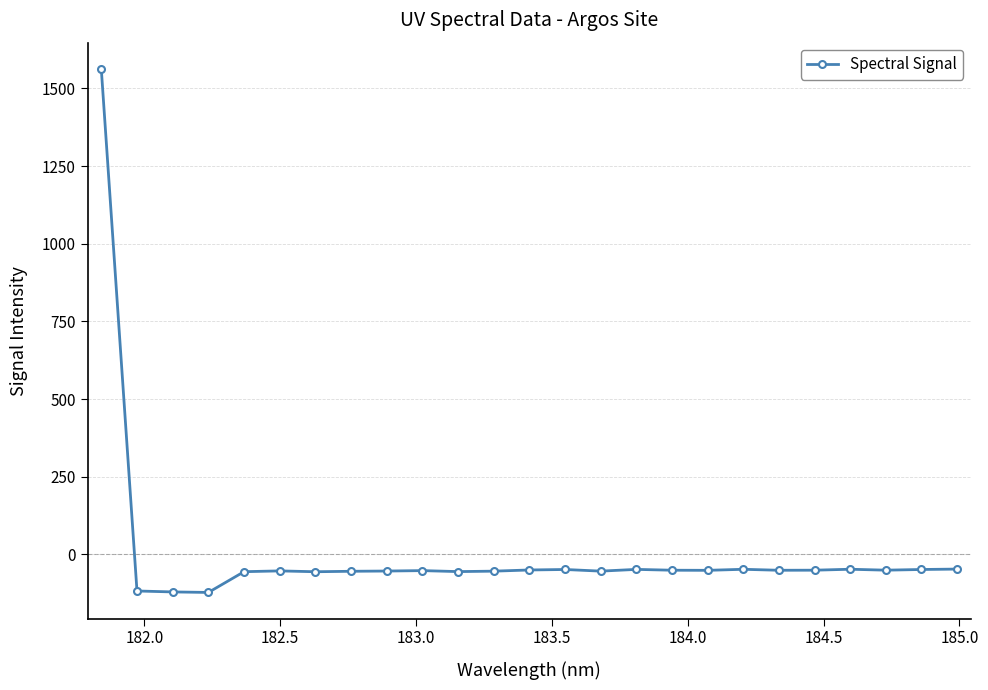

What is the value of the 19th point from the left?

-48.1